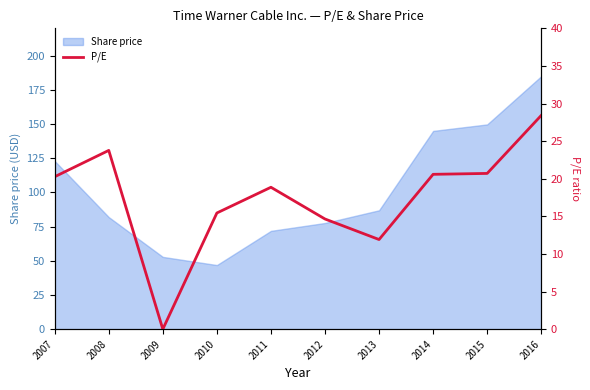

What is the average value?

17.5